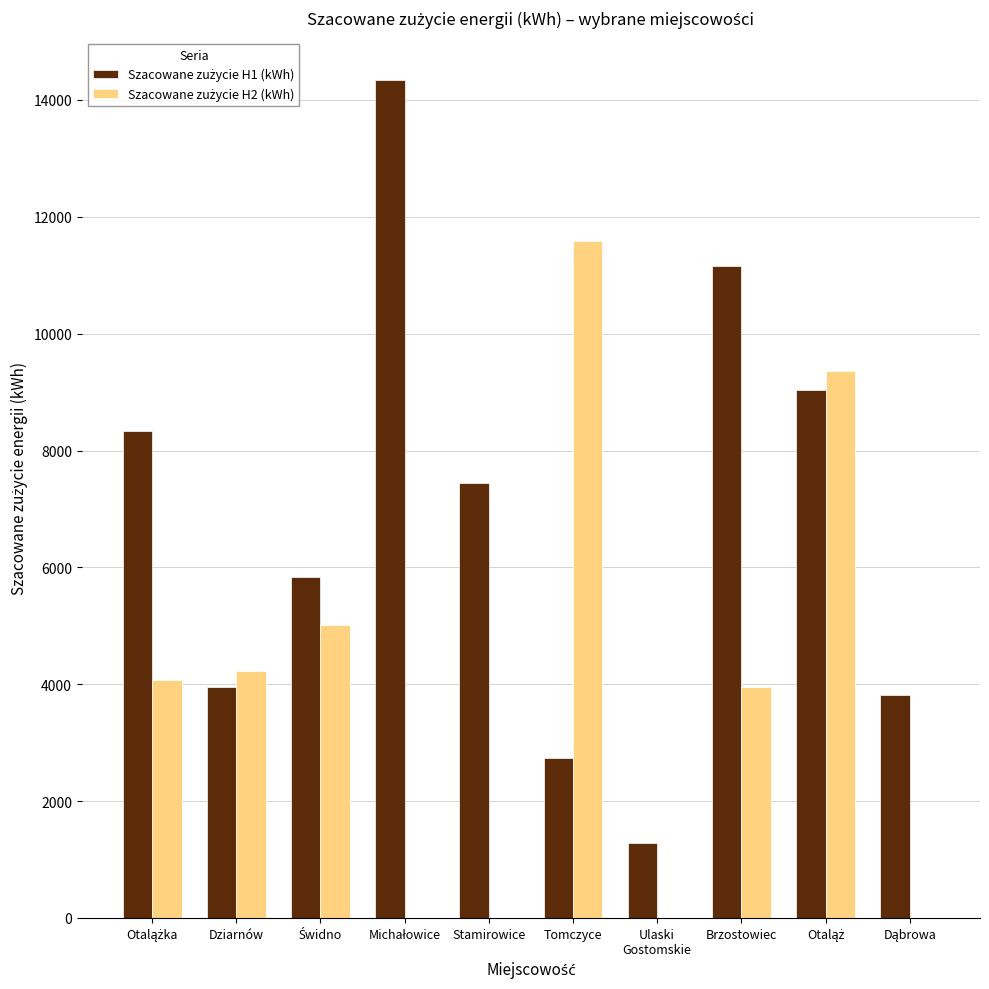

What is the total value across all series at Brzostowiec?

15097